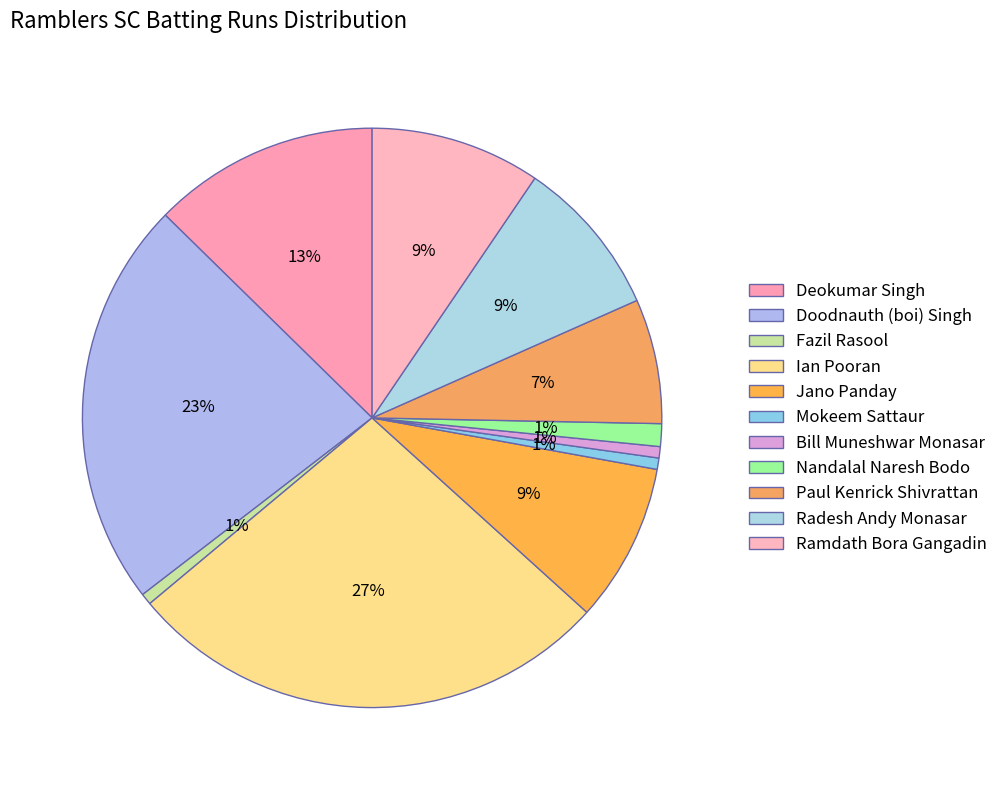

To the nearest percent, what is the average slice percentage?

9%